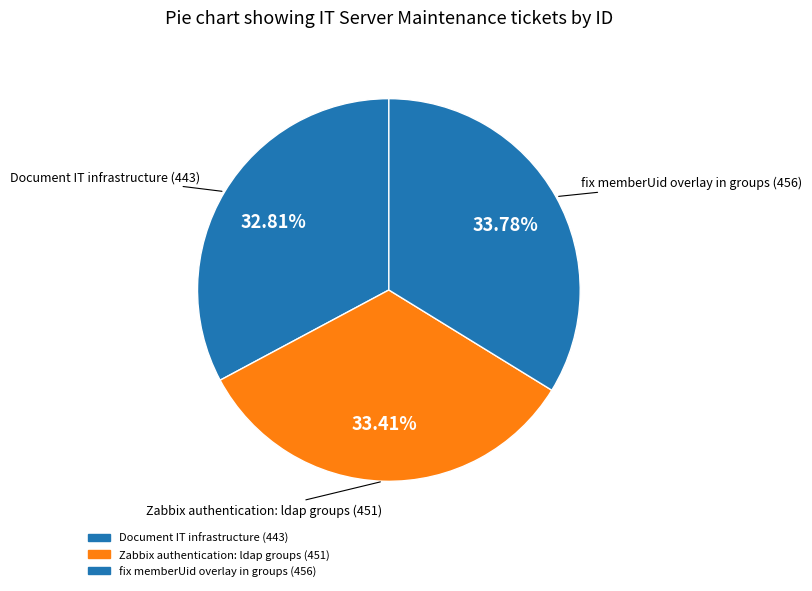

What is the change in value from Zabbix authentication: ldap groups (451) to fix memberUid overlay in groups (456)?

+5